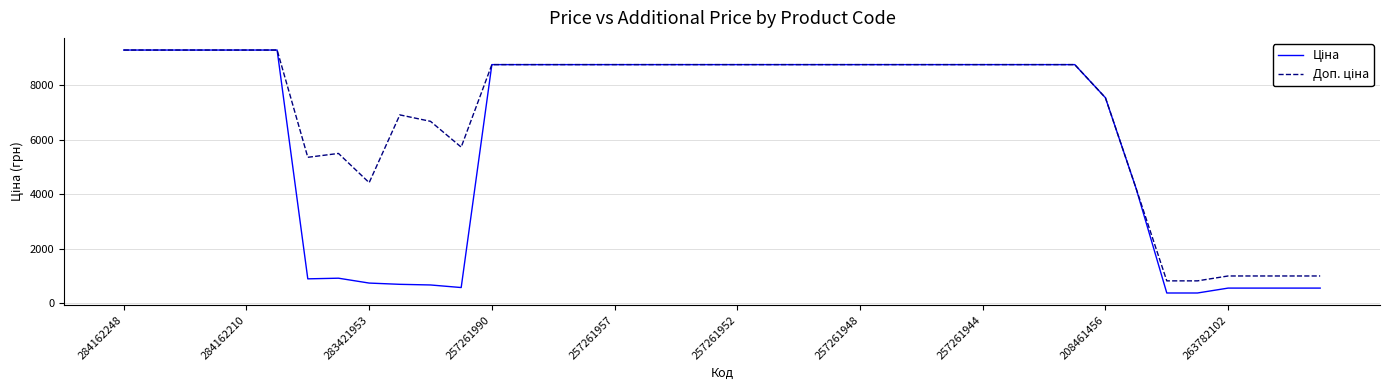

What is the maximum value shown in the chart?

9290.5